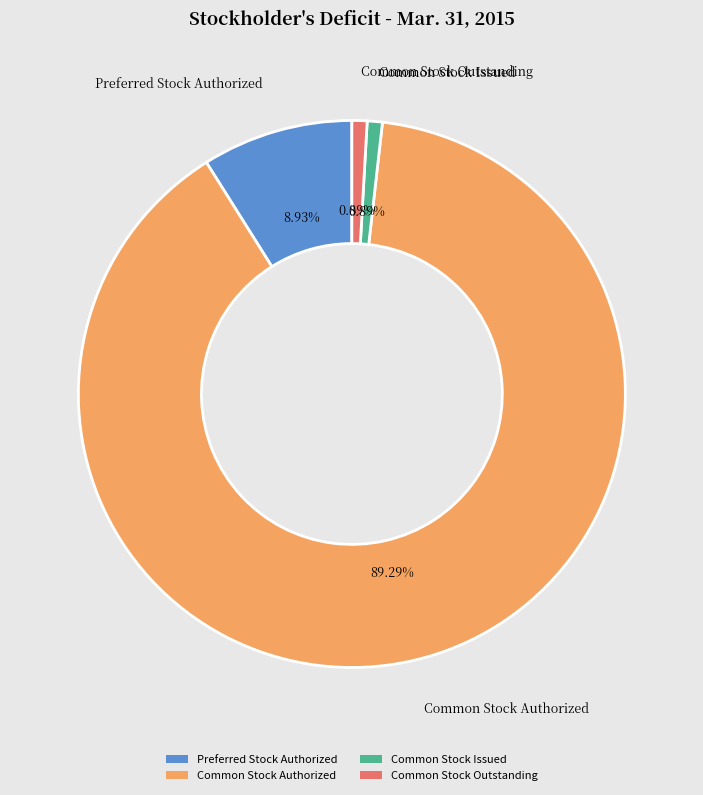

Is it true that Common Stock Issued is 1% of the pie?

True